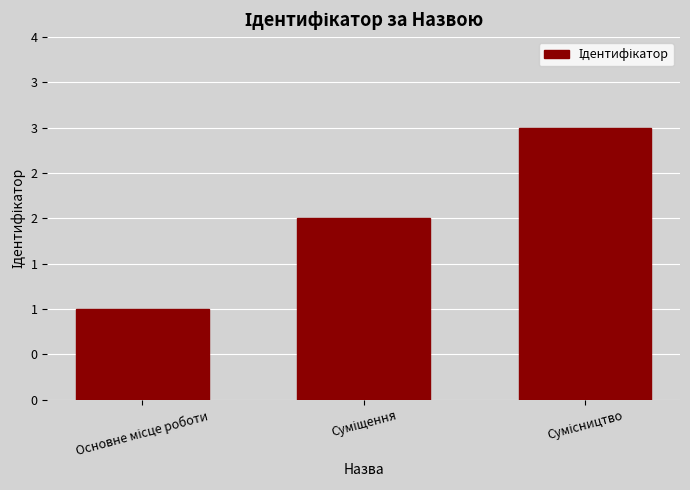

Reading right to left, list all the values displayed in this chart.

3	2	1